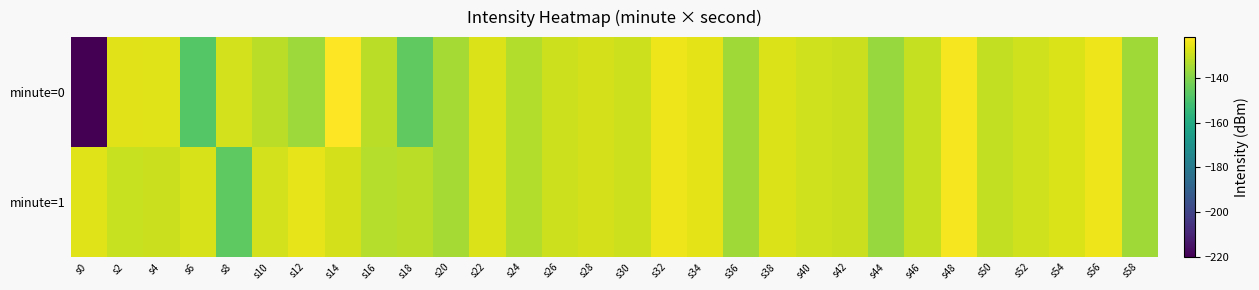

At which category does the chart reach its peak across all series?

s14